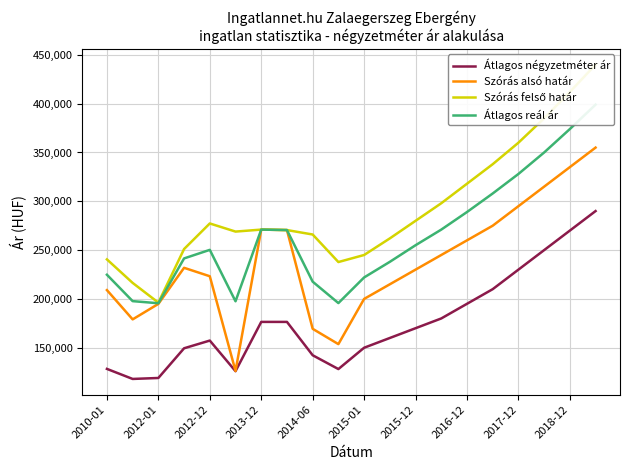

How many lines are shown in the chart?

4